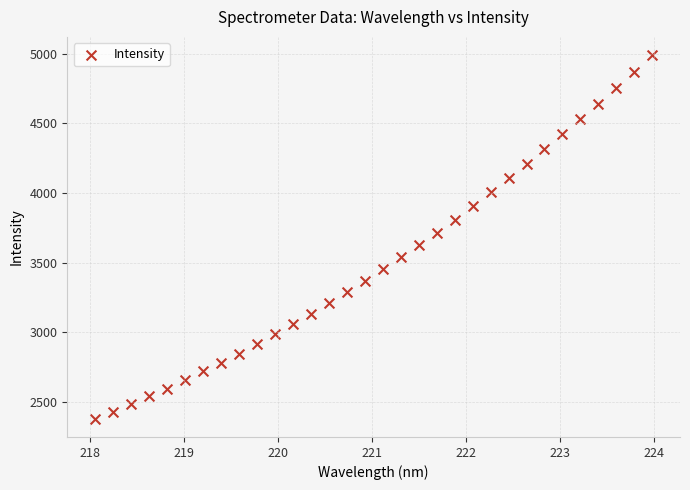

What is the range of Y values (max minus min)?

2614.8